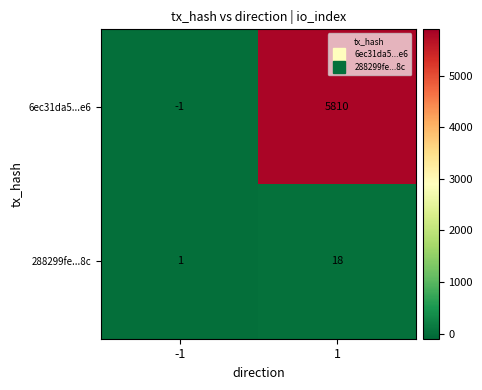

Rank the series at 1 from highest to lowest value.

6ec31da5...e6, 288299fe...8c